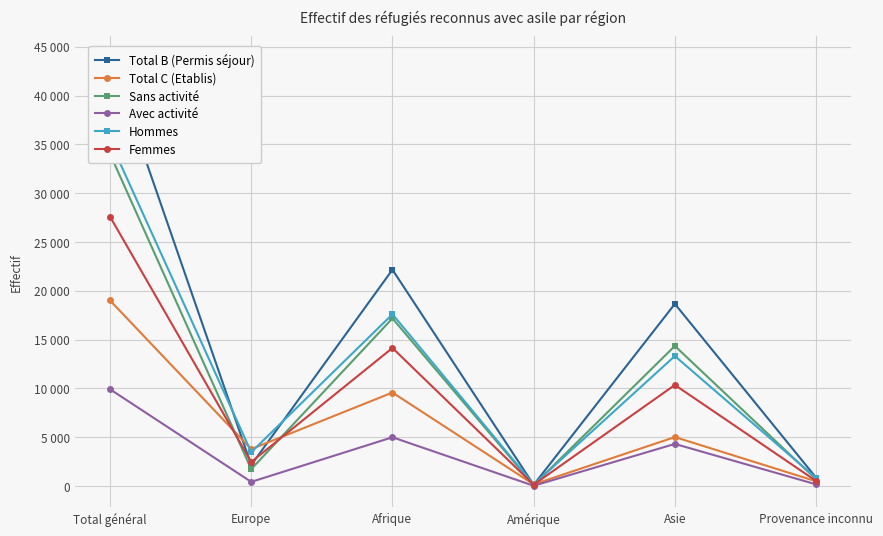

What is the sum of all Total B (Permis séjour) values?

87862